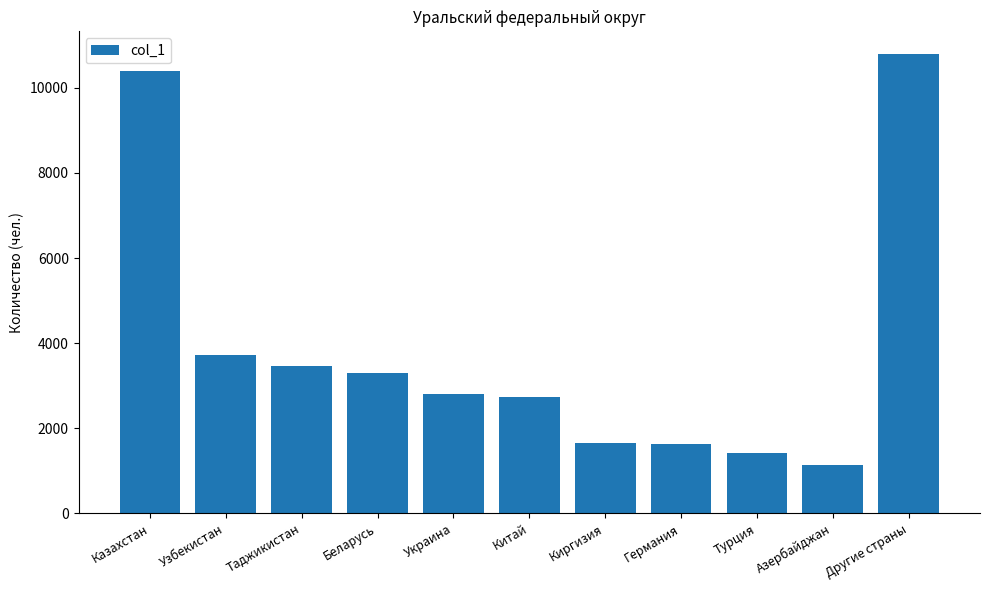

The chart shows a value of 3734 at Узбекистан. True or false?

True